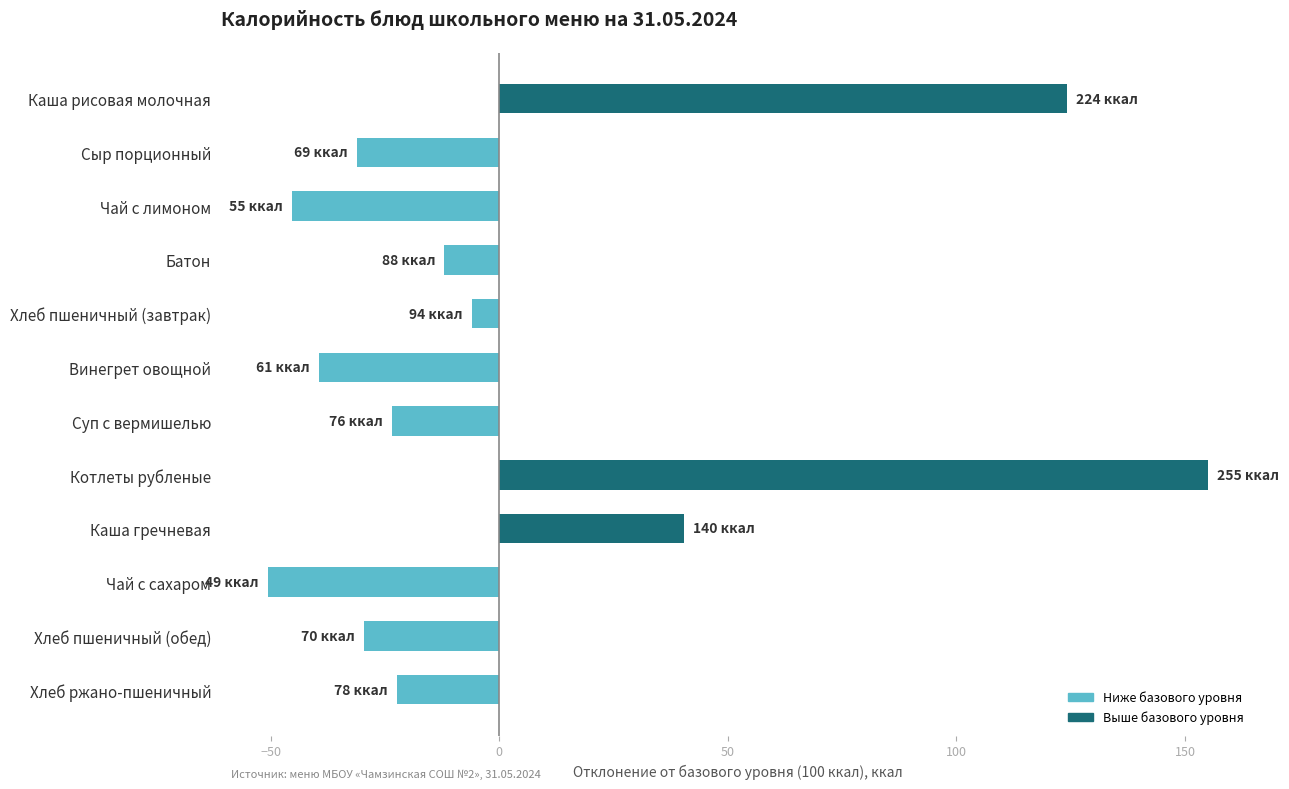

Which category has the lowest value across all series?

Чай с сахаром